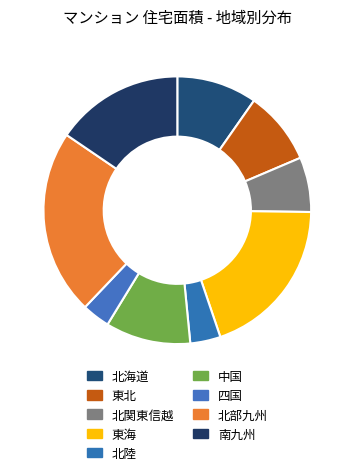

Is there a majority slice in this chart?

No